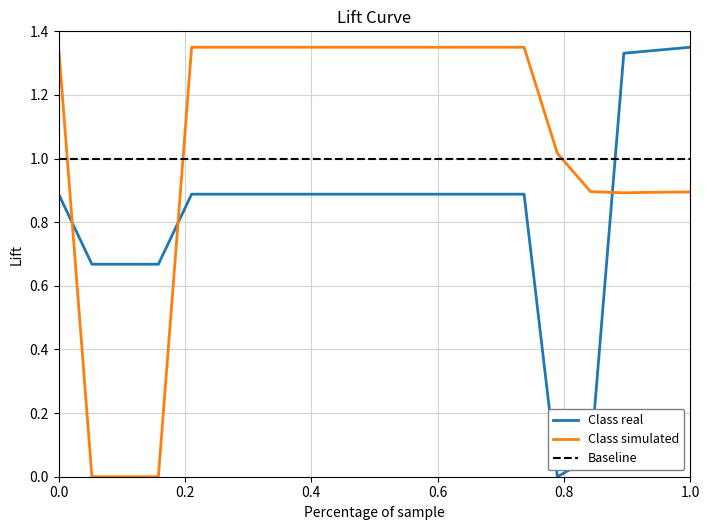

The value of Class simulated at 1.0 is 0.9. True or false?

True